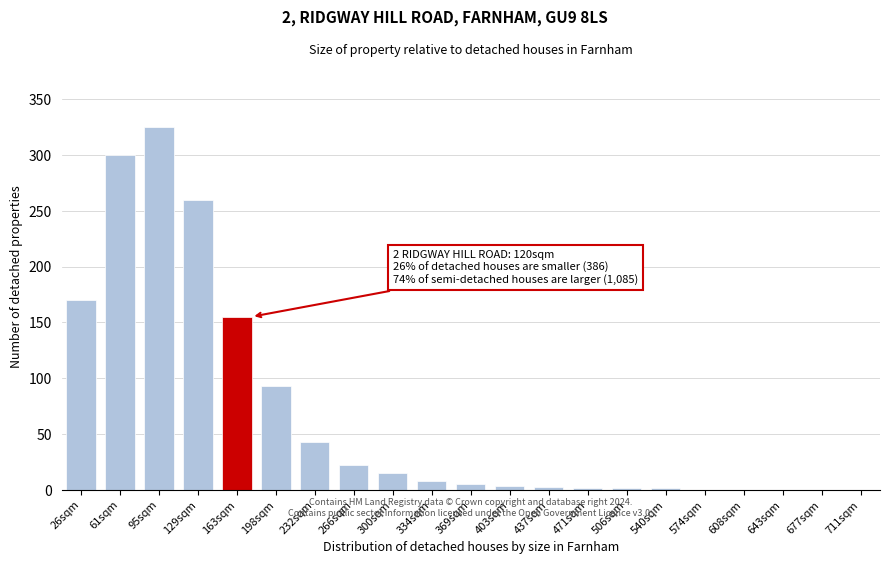

Which label corresponds to the largest value in the chart?

95sqm